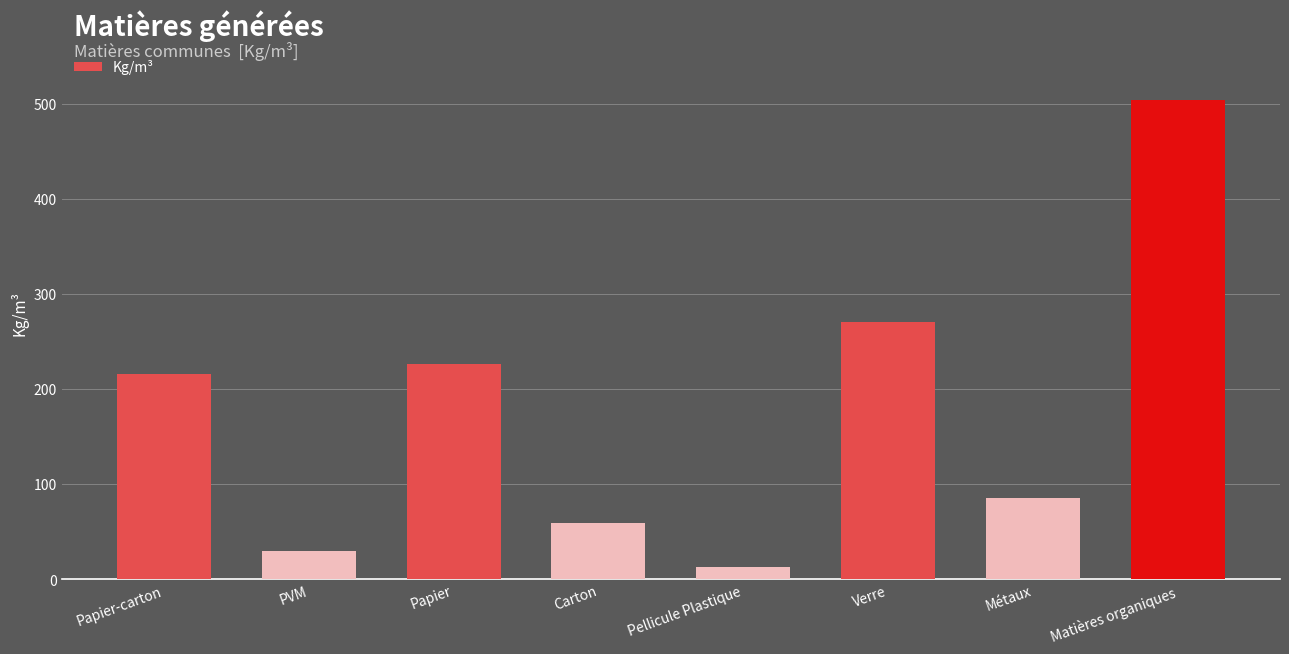

What is the sum of all values?

1404.8